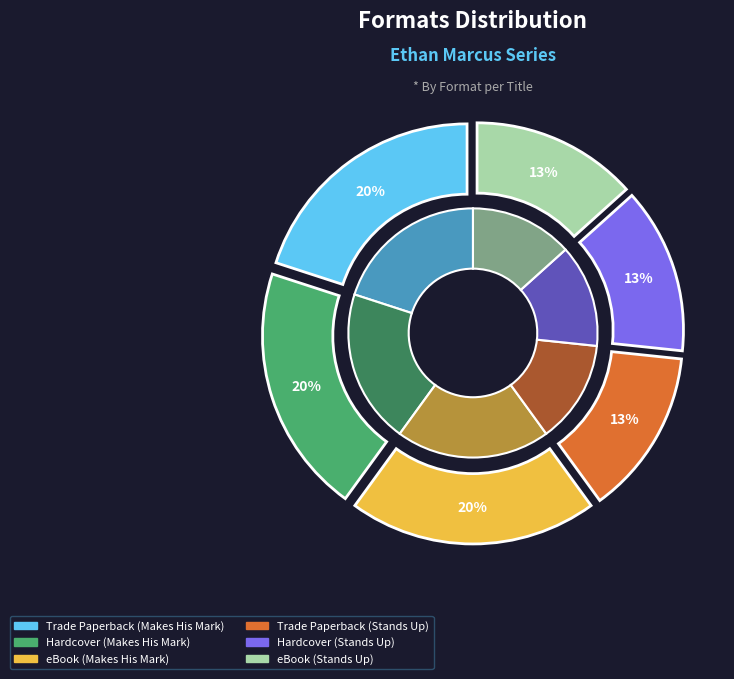

To the nearest percent, what is the average slice percentage?

17%